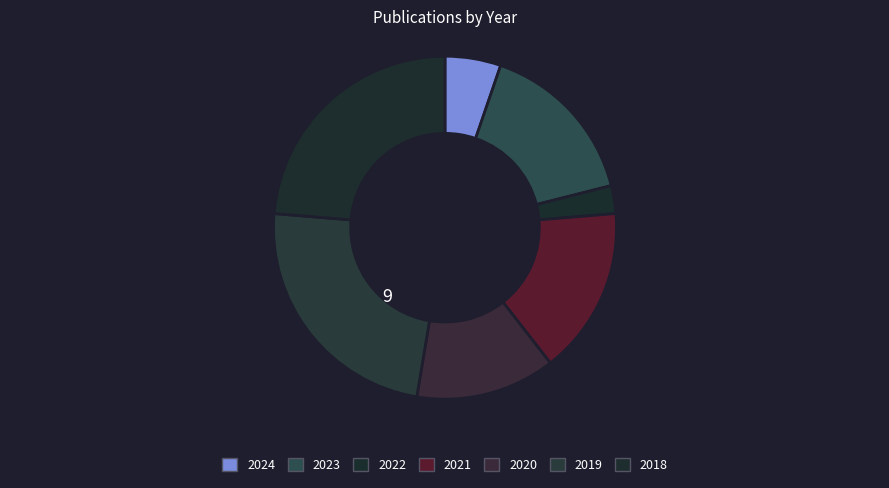

Does 2022 account for over 50% of the chart?

No